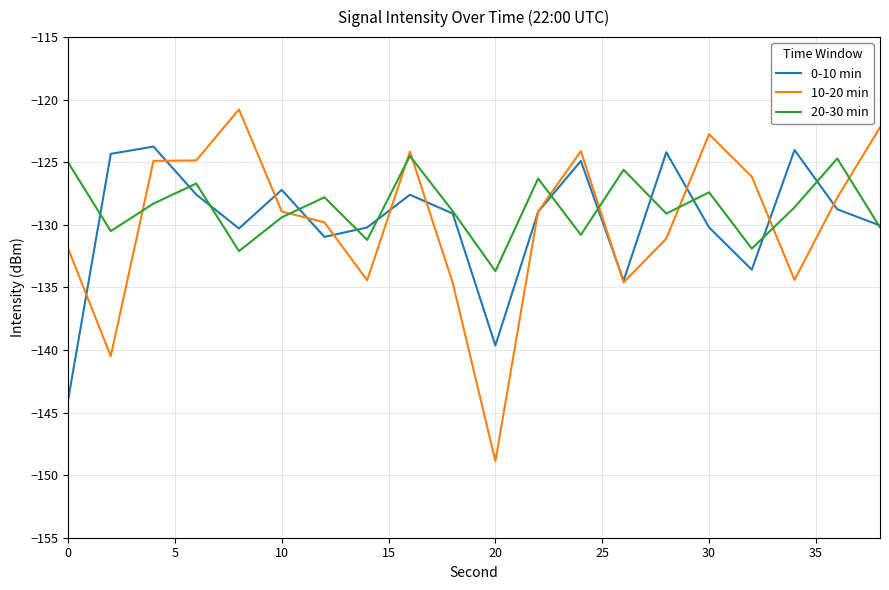

Which series has the largest range (max minus min)?

10-20 min